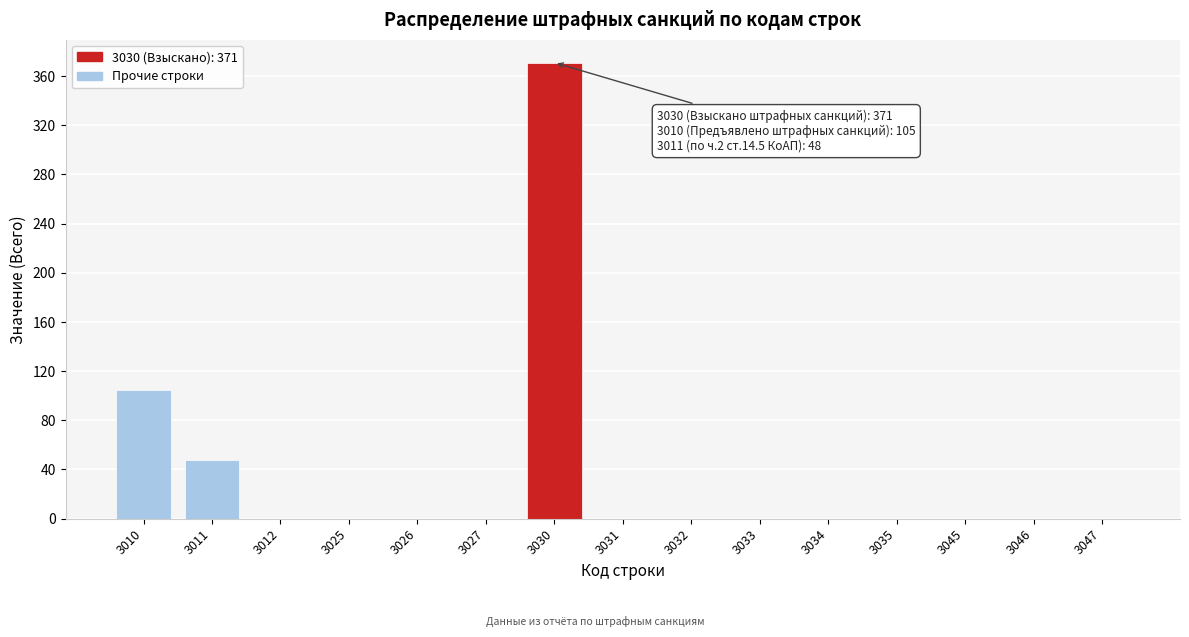

Reading left to right, what are all the values shown in this chart?

3010=105	3011=48	3012=0	3025=0	3026=0	3027=0	3030=371	3031=0	3032=0	3033=0	3034=0	3035=0	3045=0	3046=0	3047=0